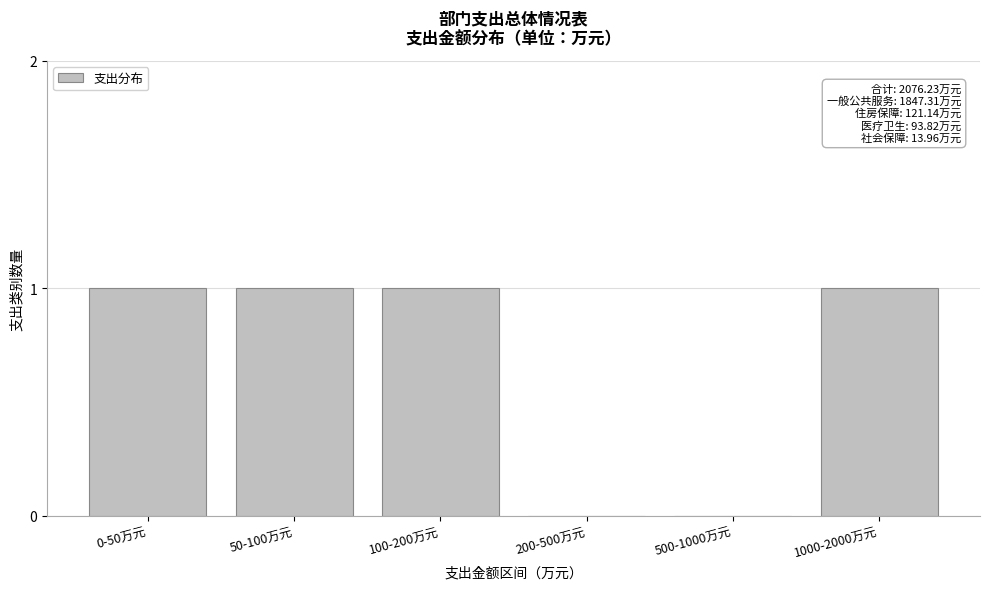

Reading left to right, extract all data points from this chart.

0-50万元=1	50-100万元=1	100-200万元=1	200-500万元=0	500-1000万元=0	1000-2000万元=1